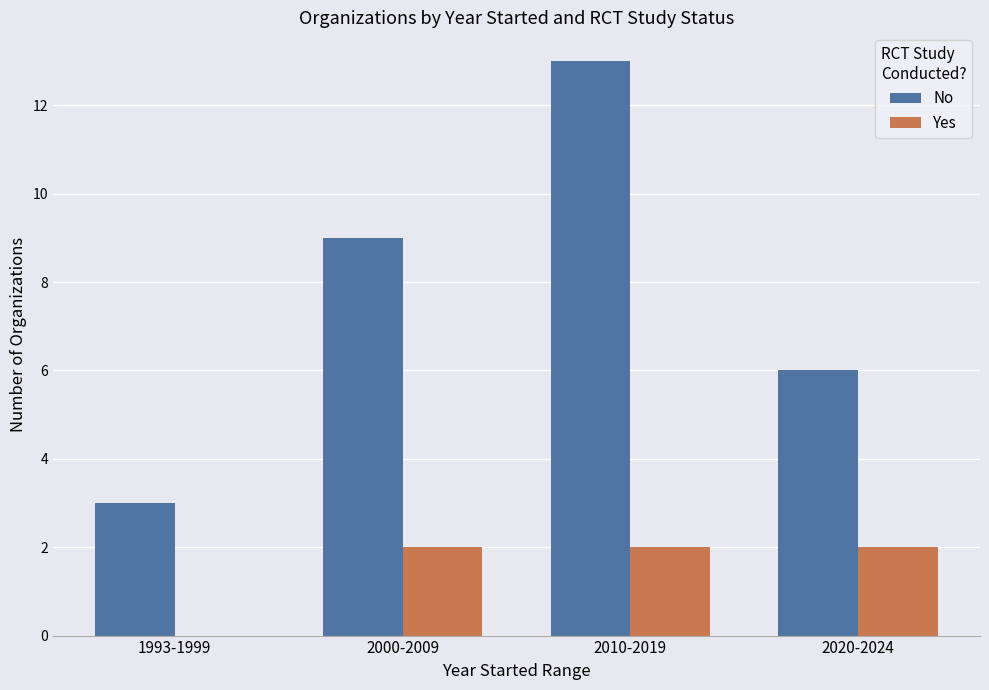

Which series has the largest total across all categories?

No